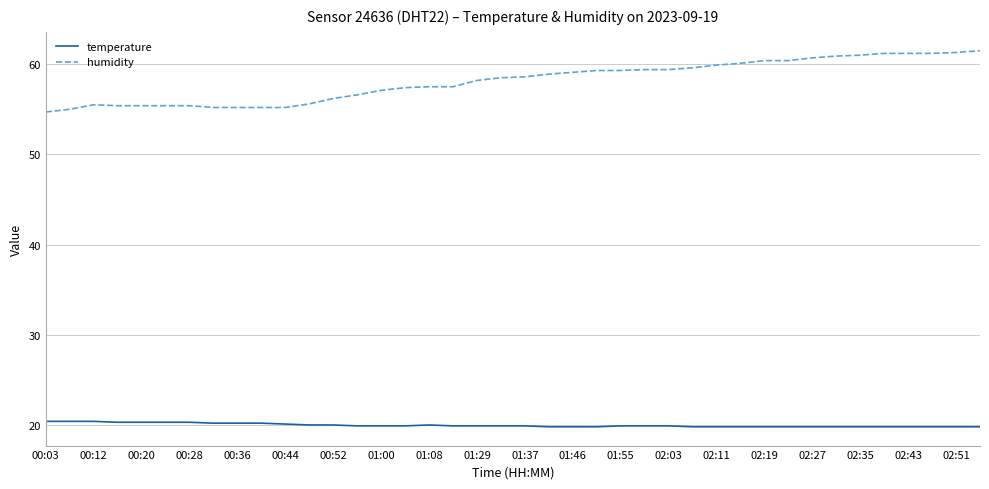

Rank the series by their average value, from lowest to highest.

temperature, humidity